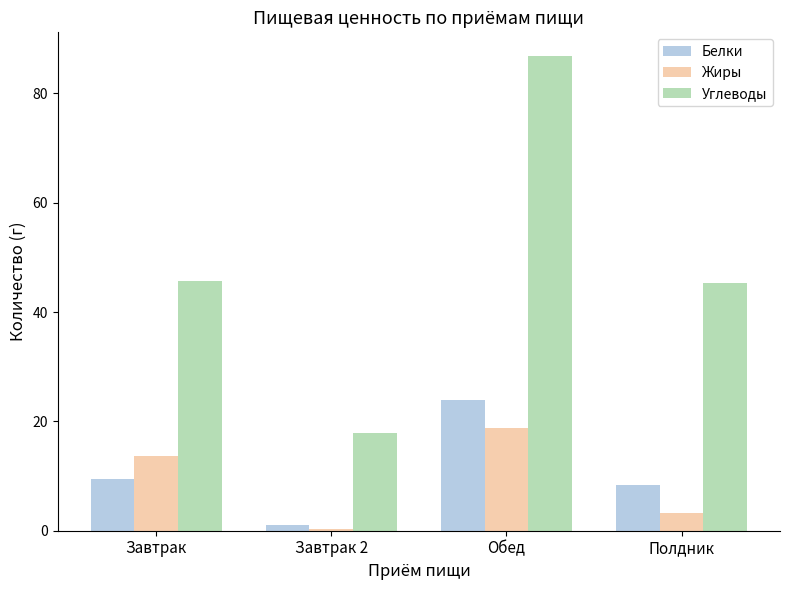

Is it true that Углеводы equals 17.8 at Завтрак 2?

True